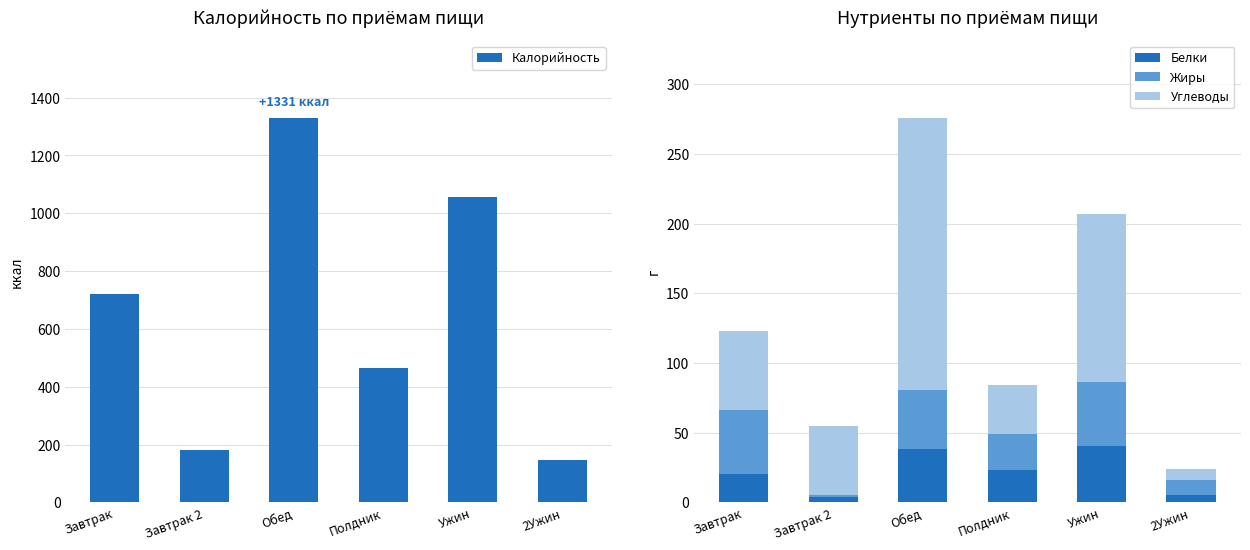

True or false: Жиры has a value of 59.3 at Обед.

False